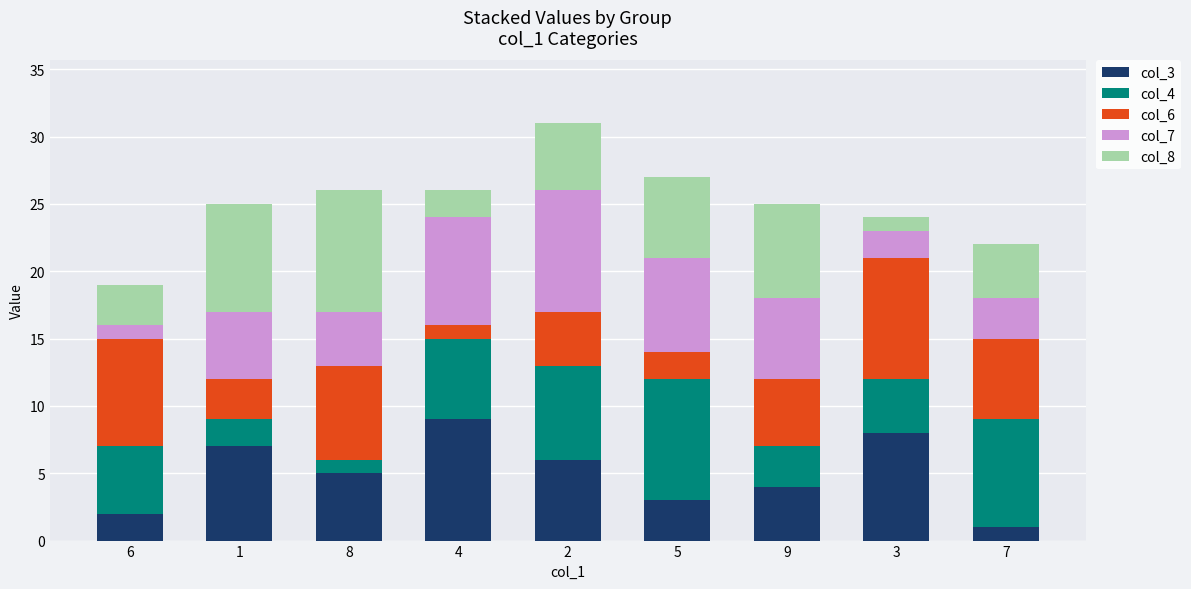

True or false: col_3 has a value of 14 at 3.

False